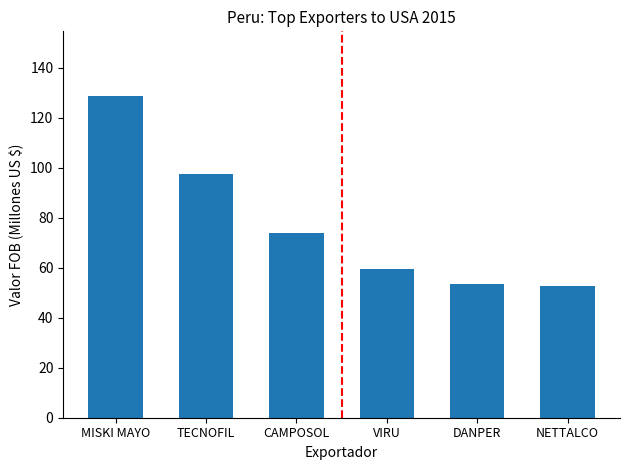

What is the smallest value displayed?

52.8